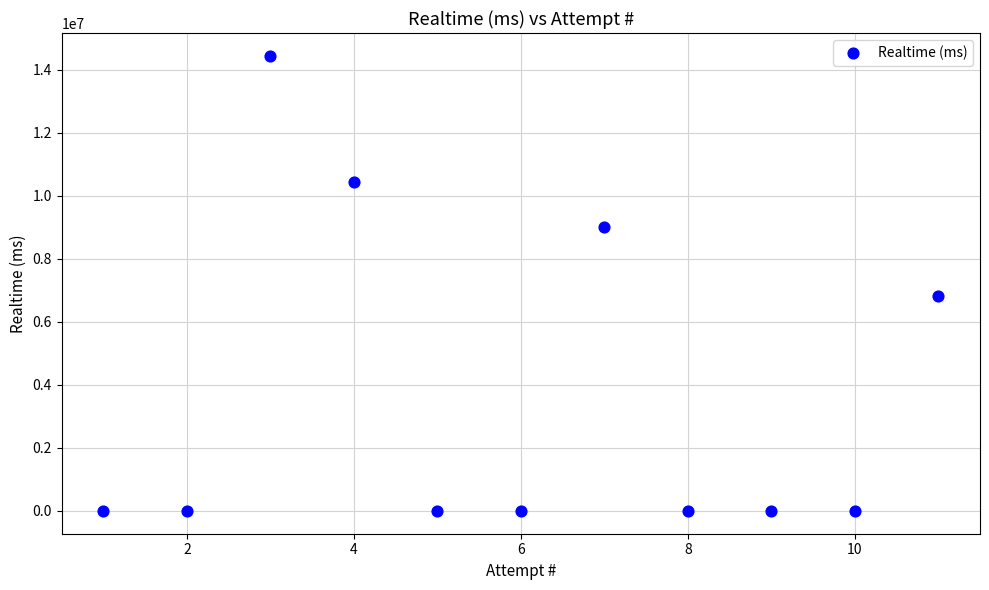

What Y value in the scatter plot is closest to 7224637?

6834297